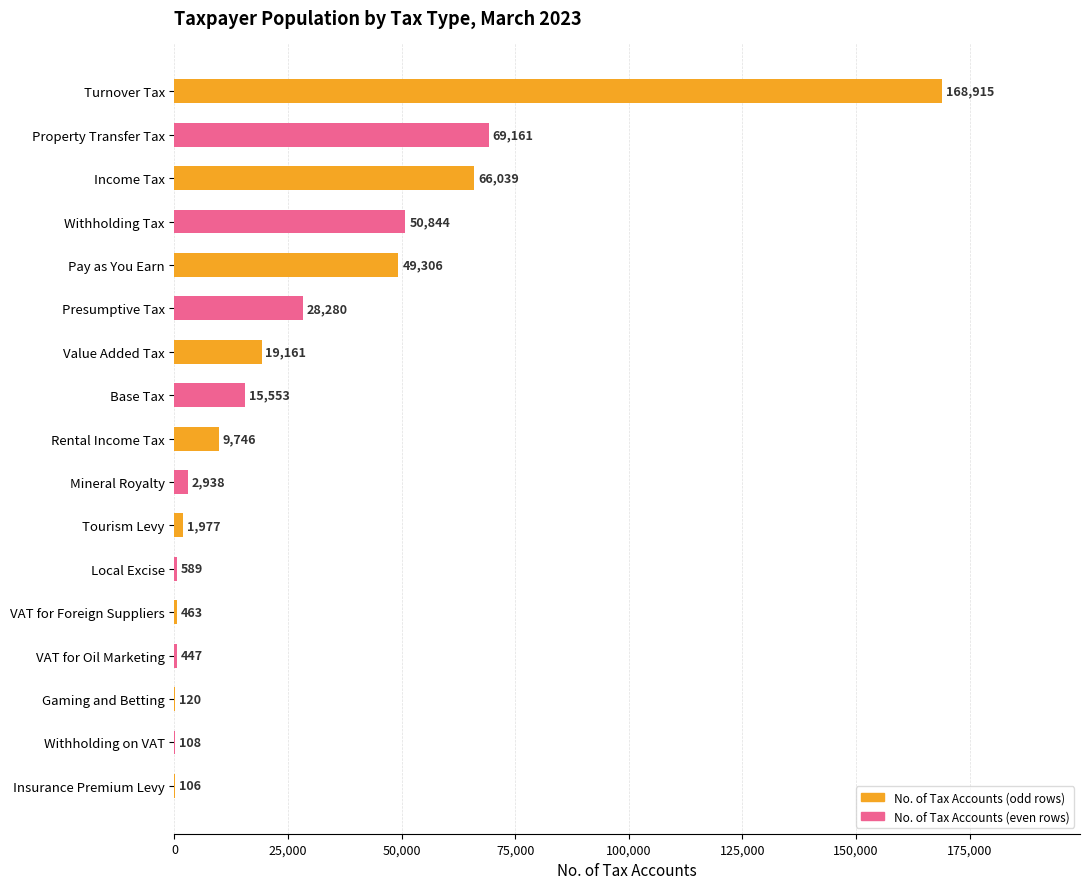

What is the sum of all values?

483753